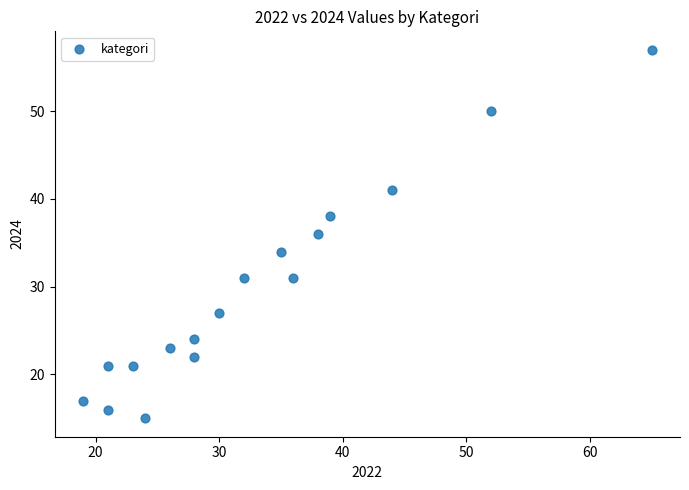

What is the range of Y values (max minus min)?

42